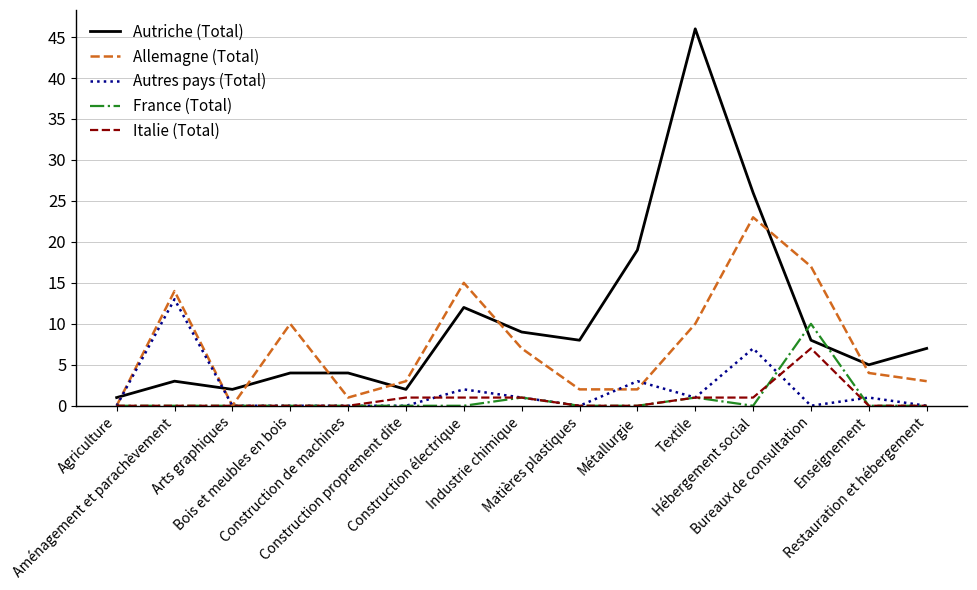

After their last crossing, which series has the higher values: Allemagne (Total) or Autres pays (Total)?

Allemagne (Total)